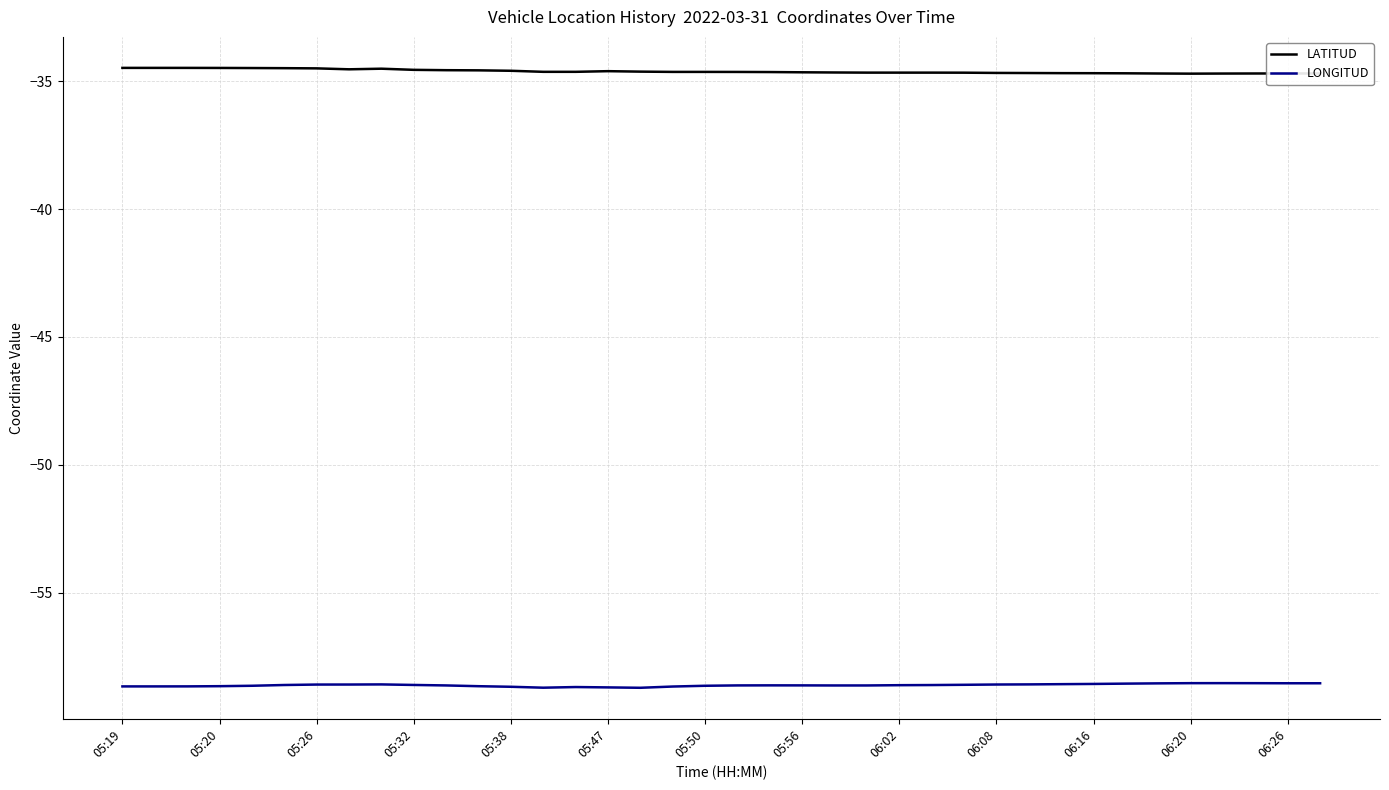

Rank the series by their maximum value, from lowest to highest.

LONGITUD, LATITUD